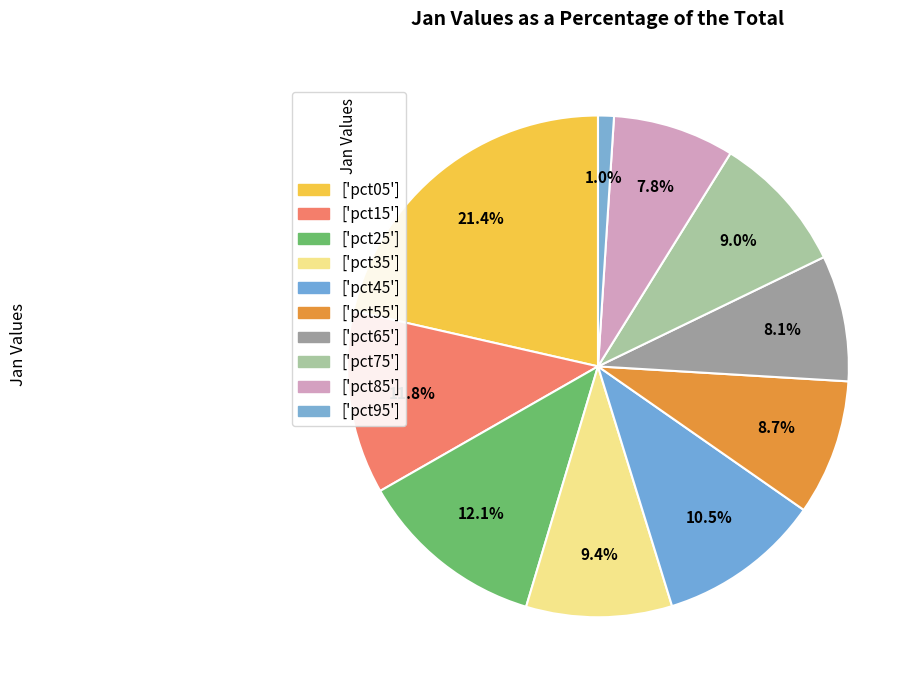

How many slices are in this pie chart?

10